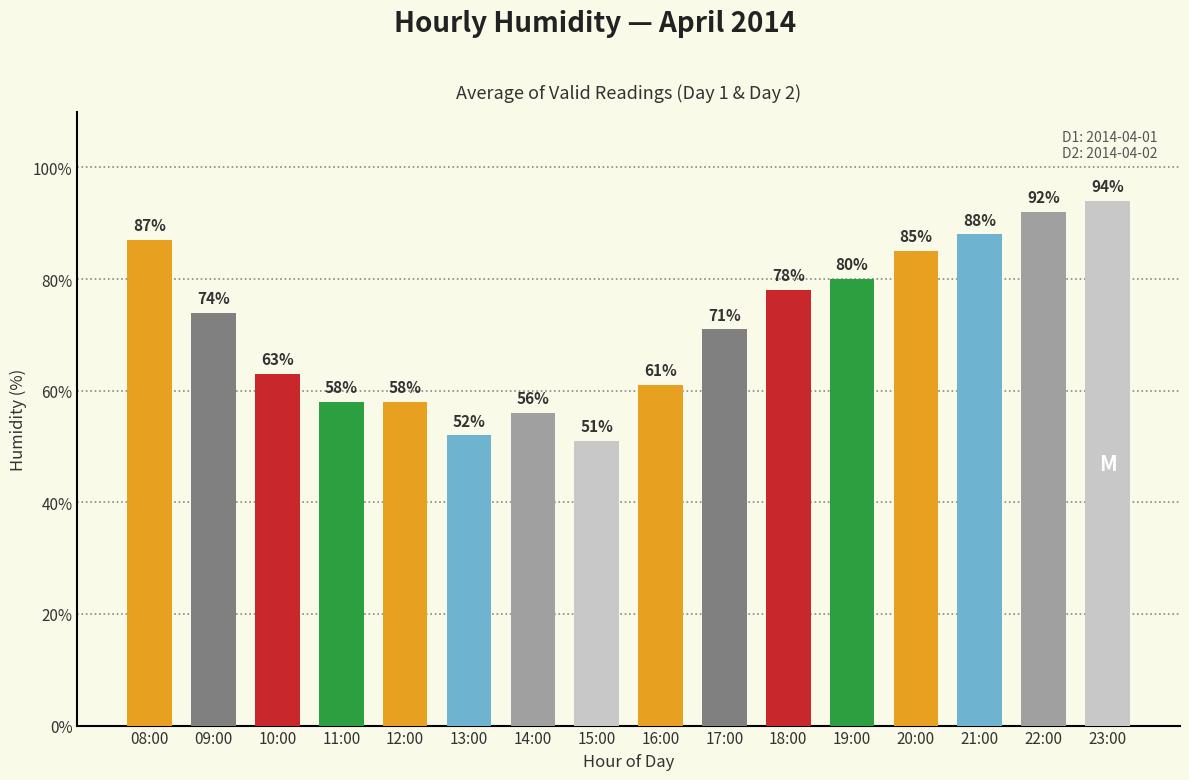

Reading left to right, what are all the values shown in this chart?

08:00=87	09:00=74	10:00=63	11:00=58	12:00=58	13:00=52	14:00=56	15:00=51	16:00=61	17:00=71	18:00=78	19:00=80	20:00=85	21:00=88	22:00=92	23:00=94